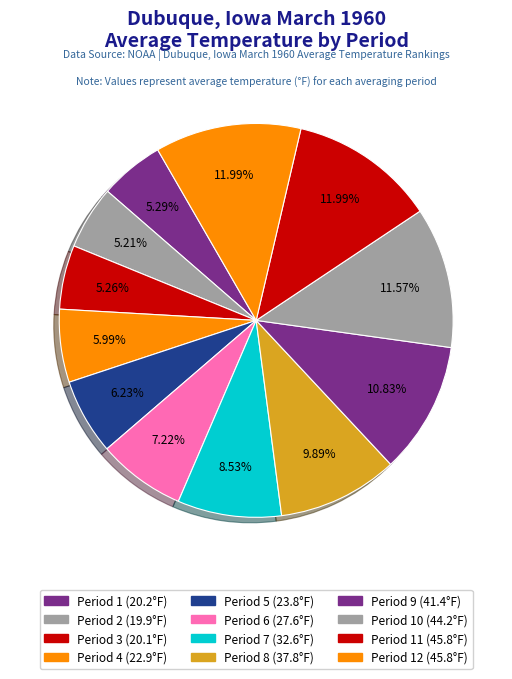

How many slices are in this pie chart?

12